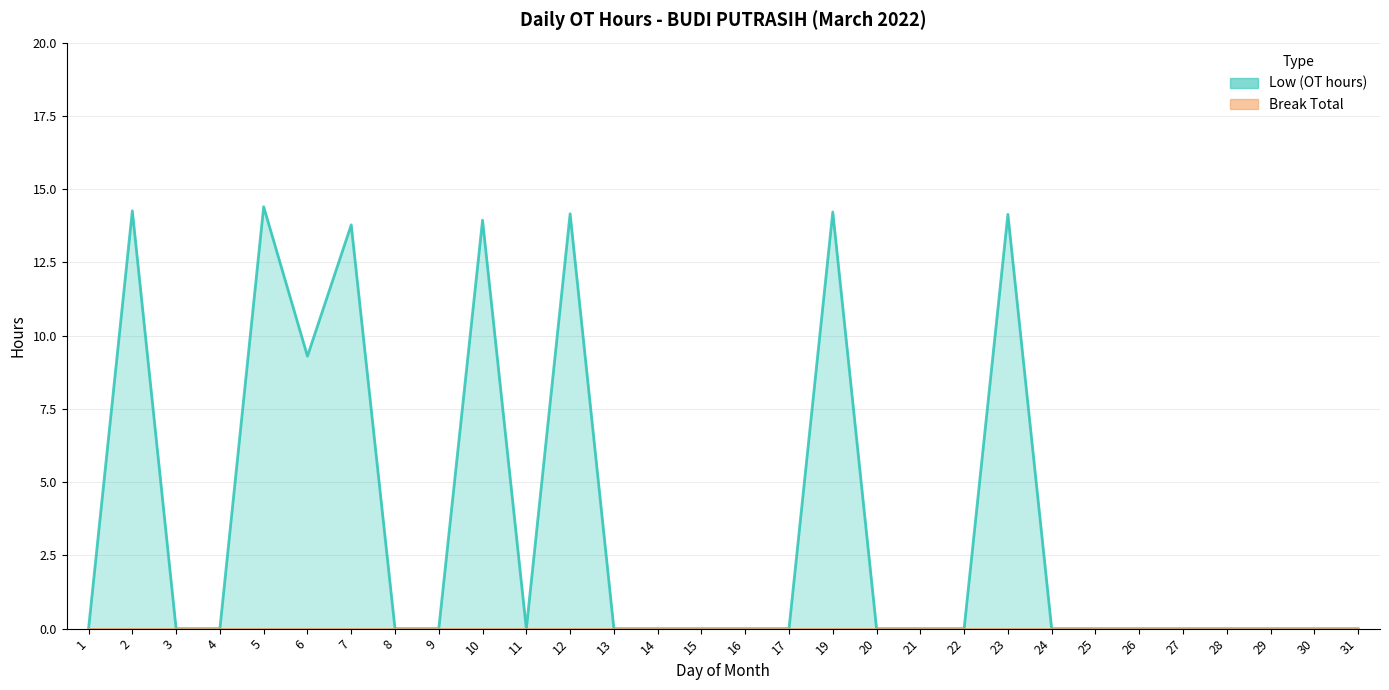

At which category does the data reach its first local valley?

6